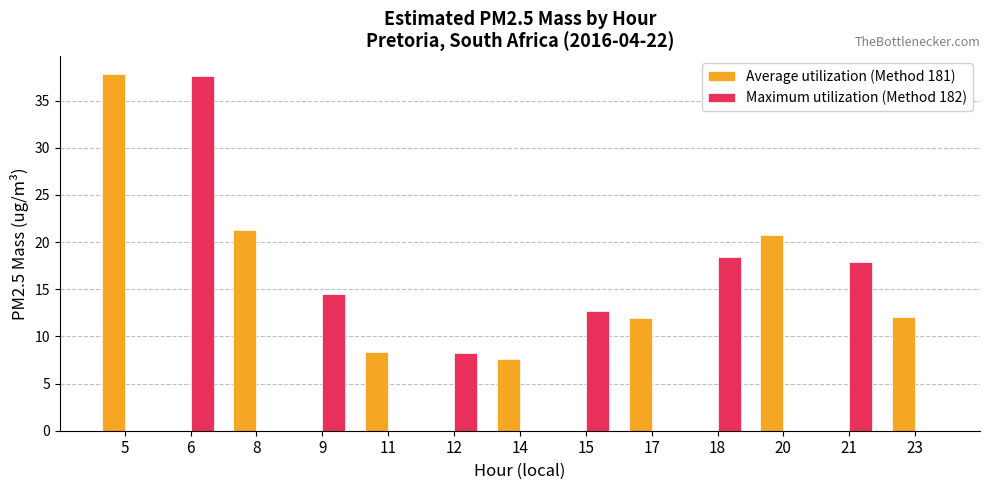

How many groups of bars are there?

13